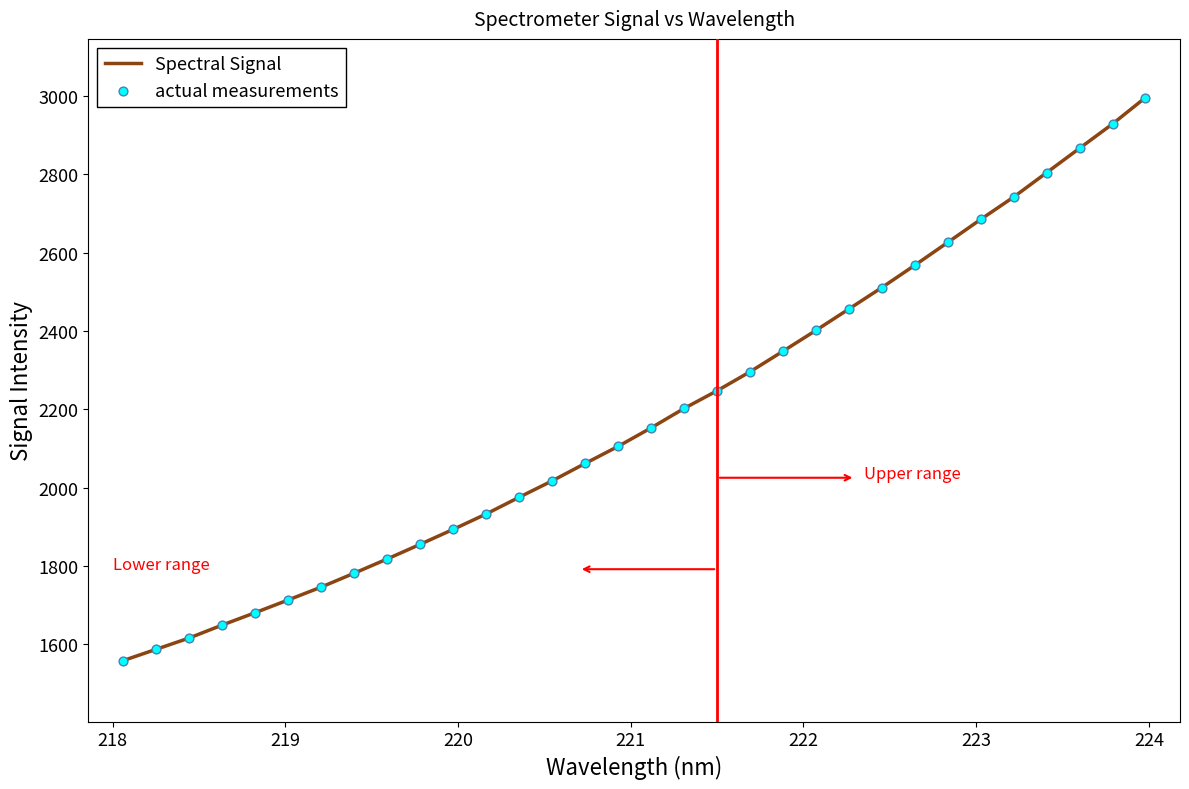

What is the smallest value displayed?

1557.8